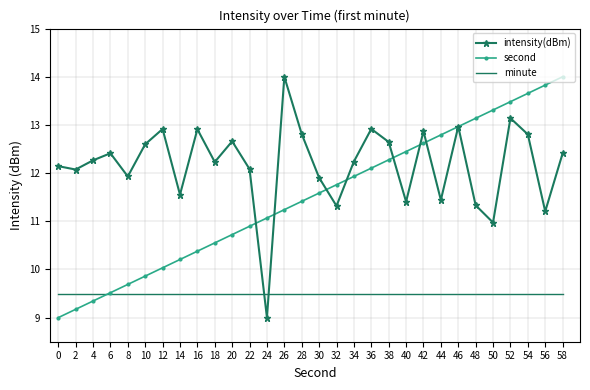

What is the highest value of the intensity(dBm) series?

14.0